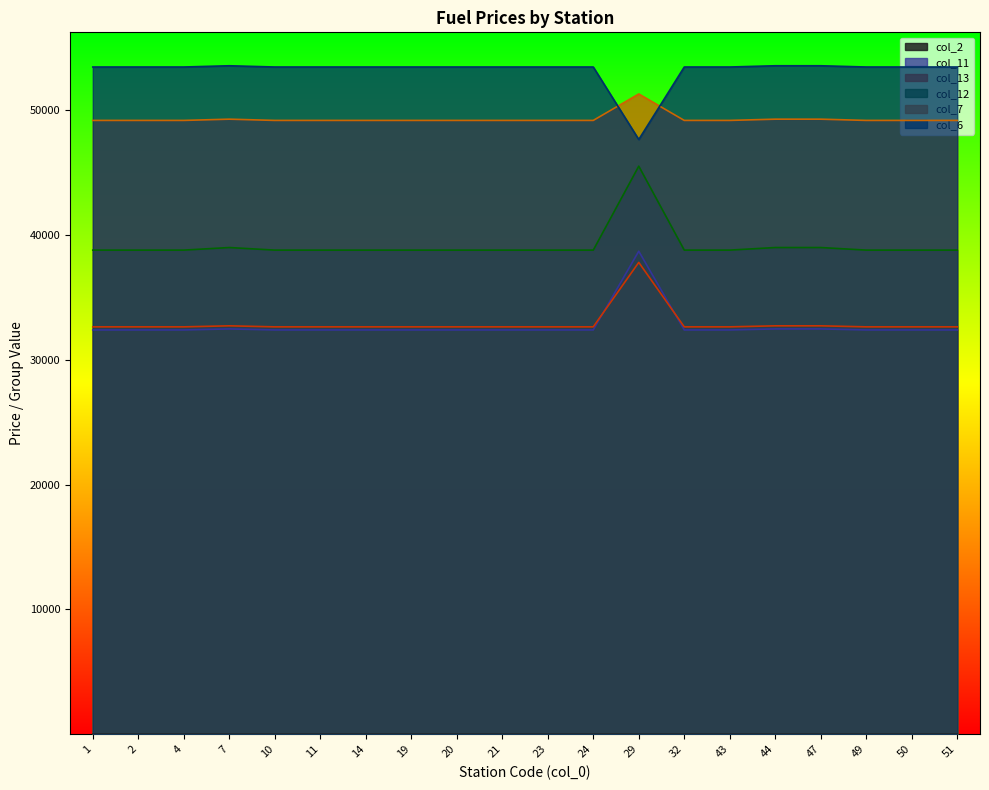

Is the value of col_13 at 19 greater than the value of col_12 at 19?

No